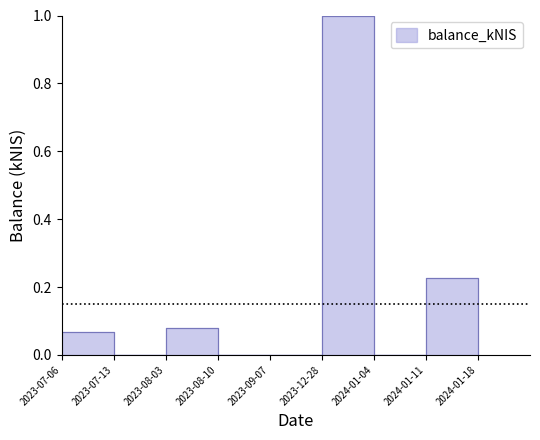

Reading left to right, transcribe all the data shown in this chart.

0.1	0.0	0.1	0.0	0.0	1.0	0.0	0.2	0.0